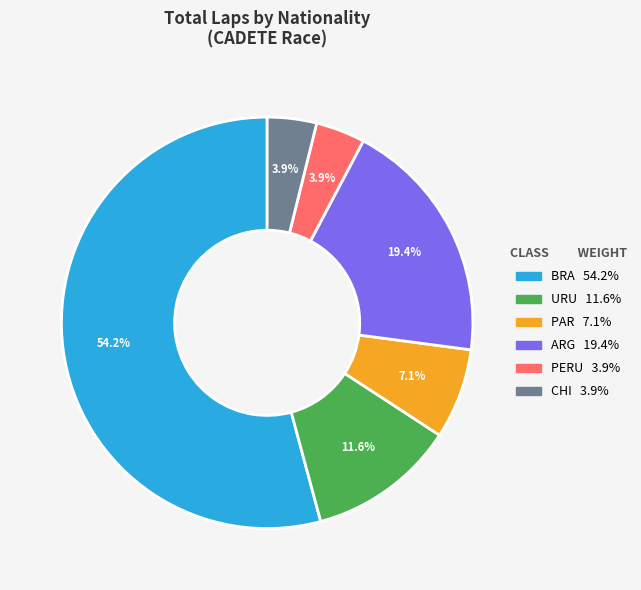

Is there any slice that represents more than half of the pie?

Yes